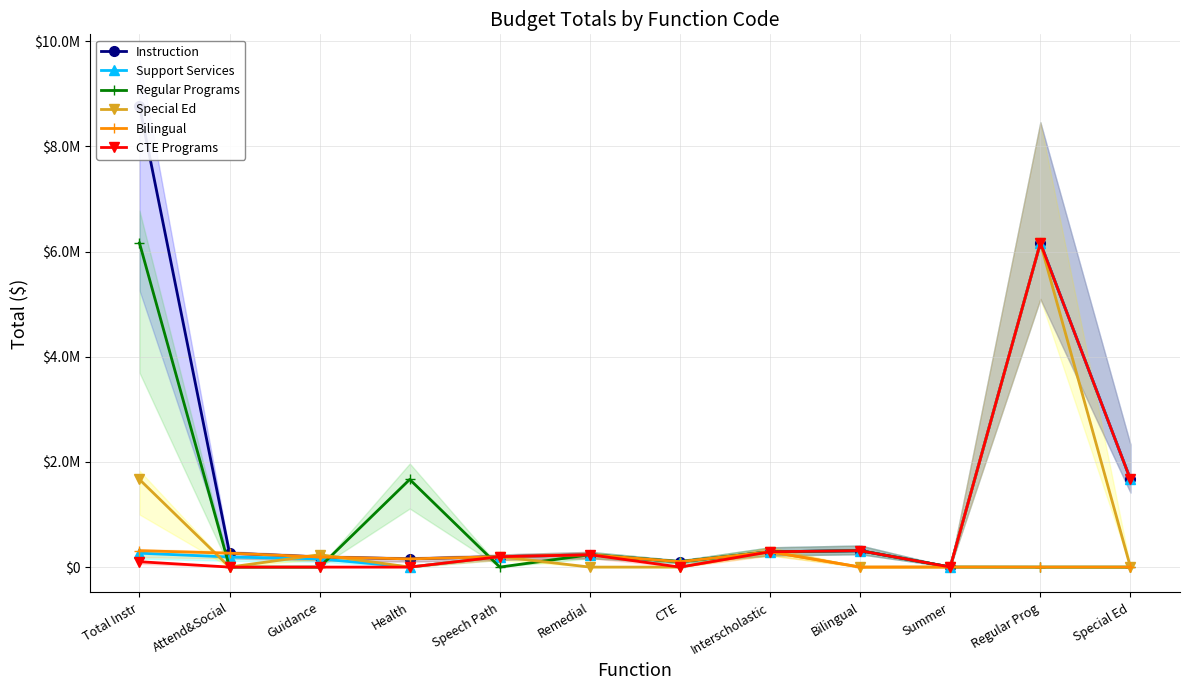

Rank the series at Speech Path from highest to lowest value.

Instruction, Support Services, Special Ed, Bilingual, CTE Programs, Regular Programs